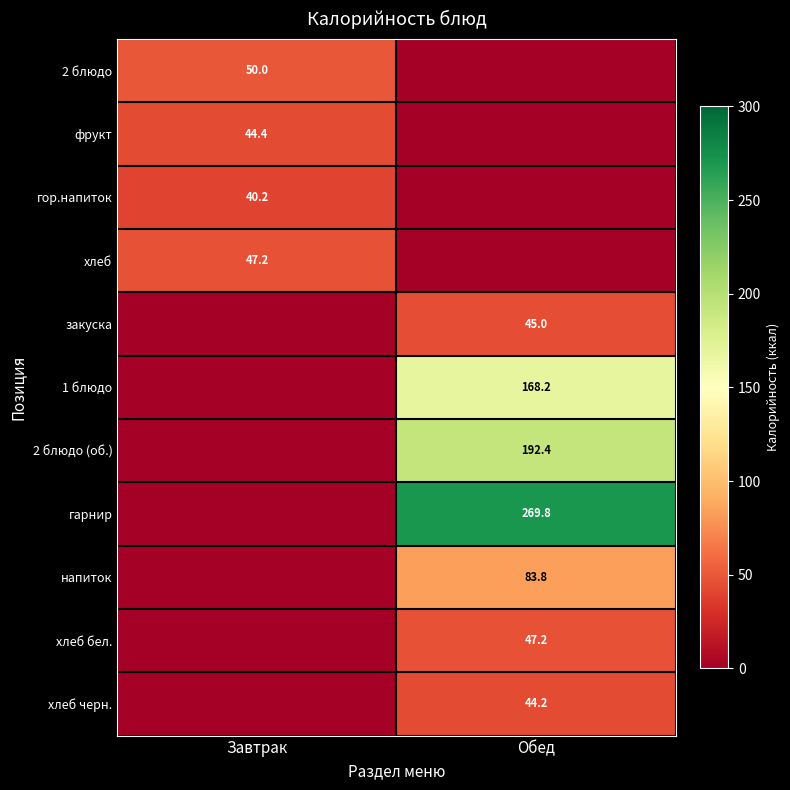

Is the value of напиток at Обед greater than the value of гор.напиток at Завтрак?

Yes